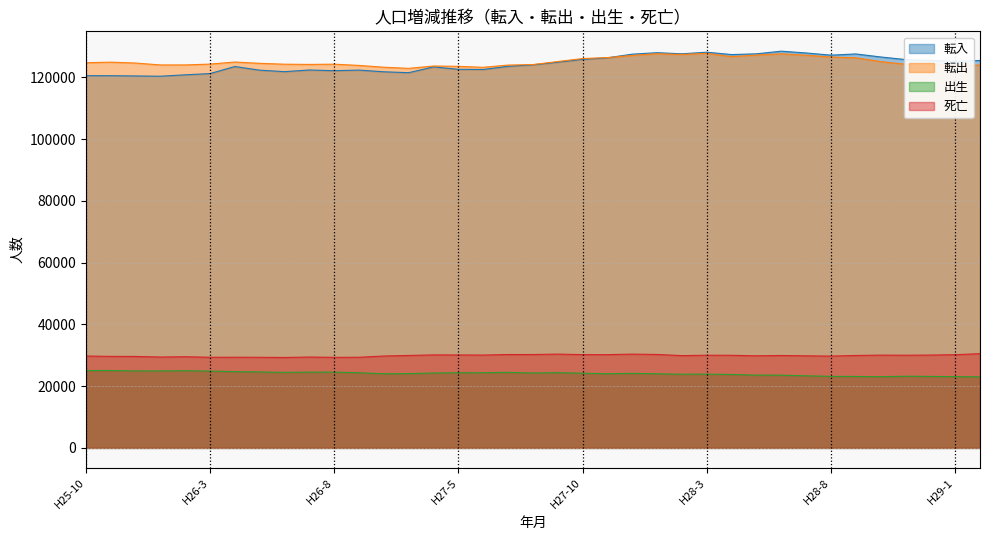

What is the label of the 12th point from the left?

H26-10